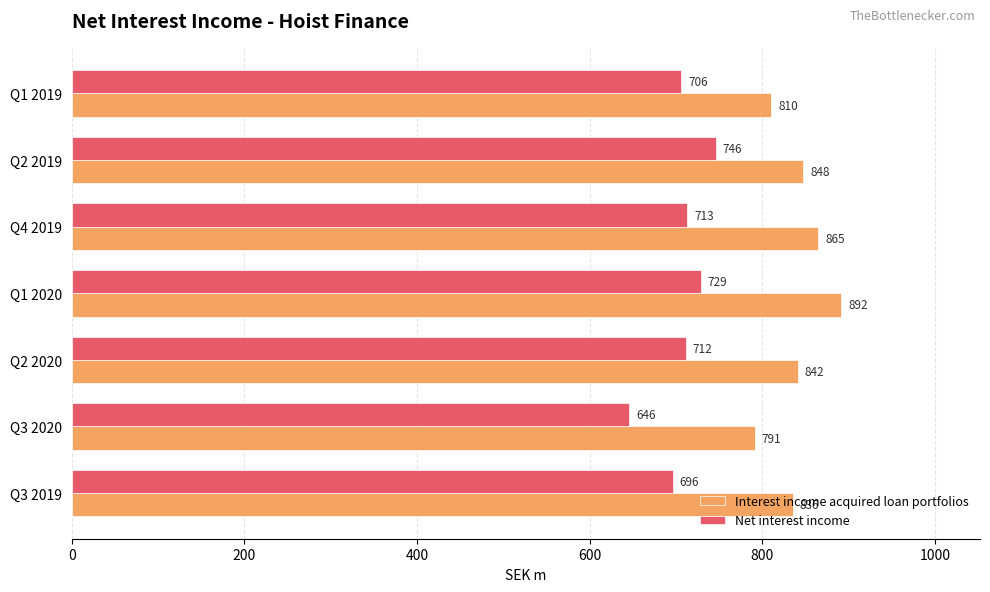

Which series has the widest spread of values?

Interest income acquired loan portfolios